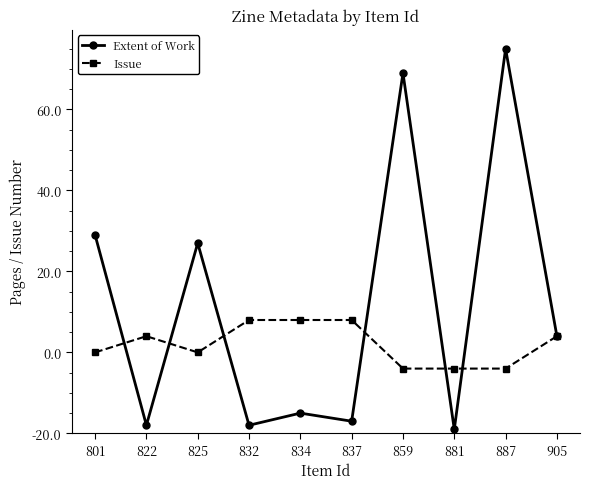

Is the value of Issue at 834 greater than the value of Extent of Work at 905?

Yes